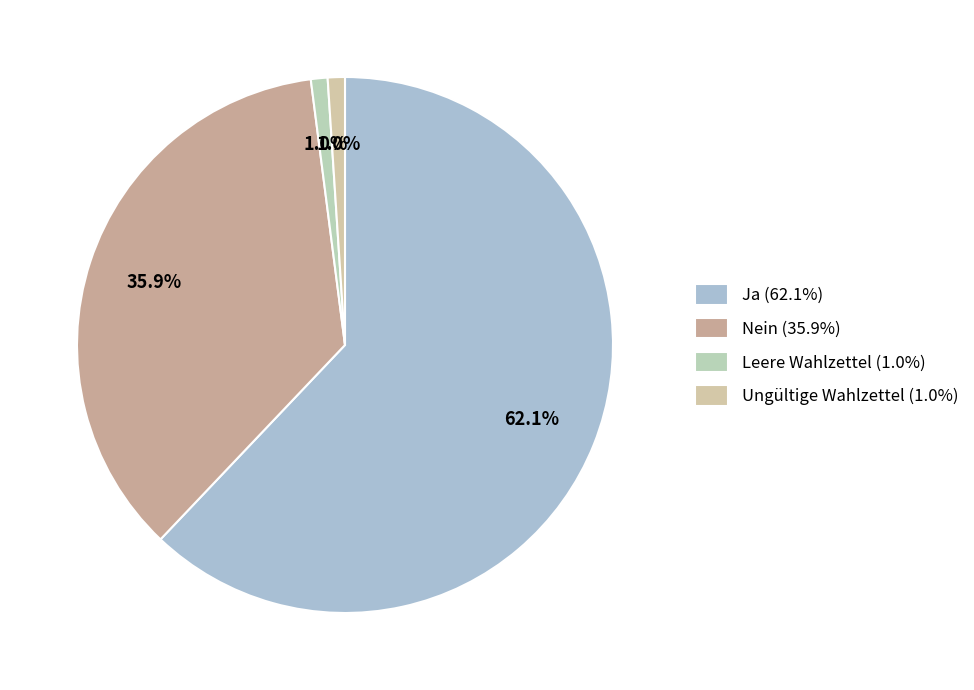

What is the ratio of the value at Nein to the value at Ja?

0.6